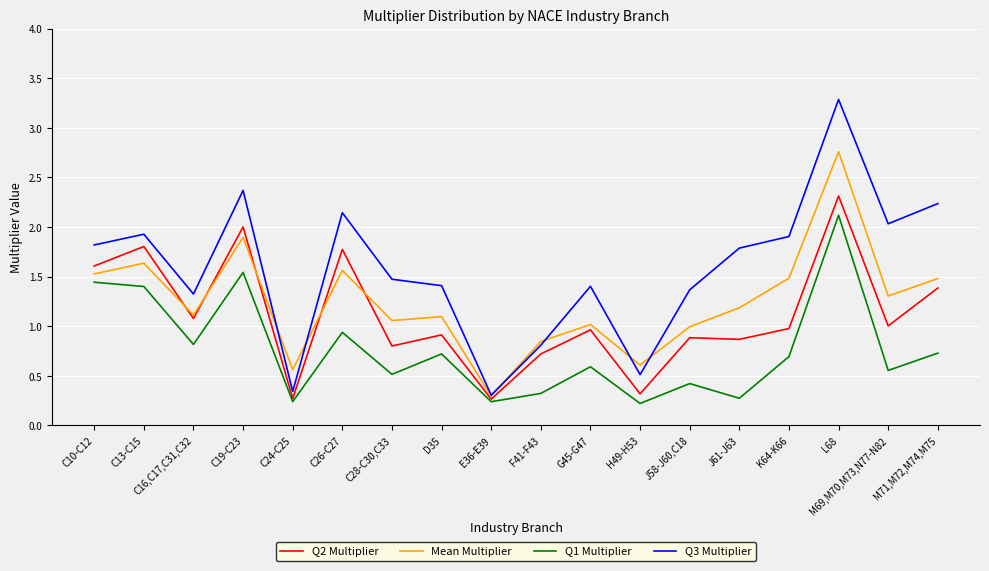

At how many categories does at least one series exceed 2?

5